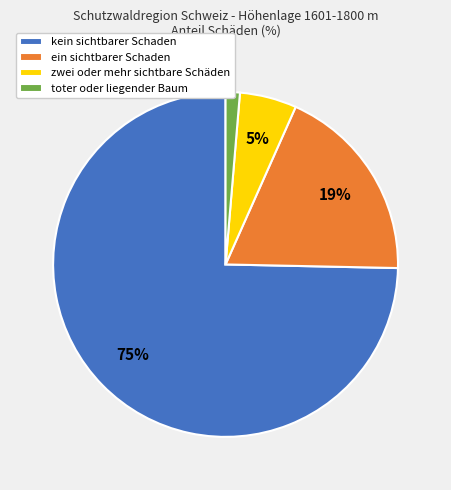

Is it true that kein sichtbarer Schaden is 86% of the pie?

False